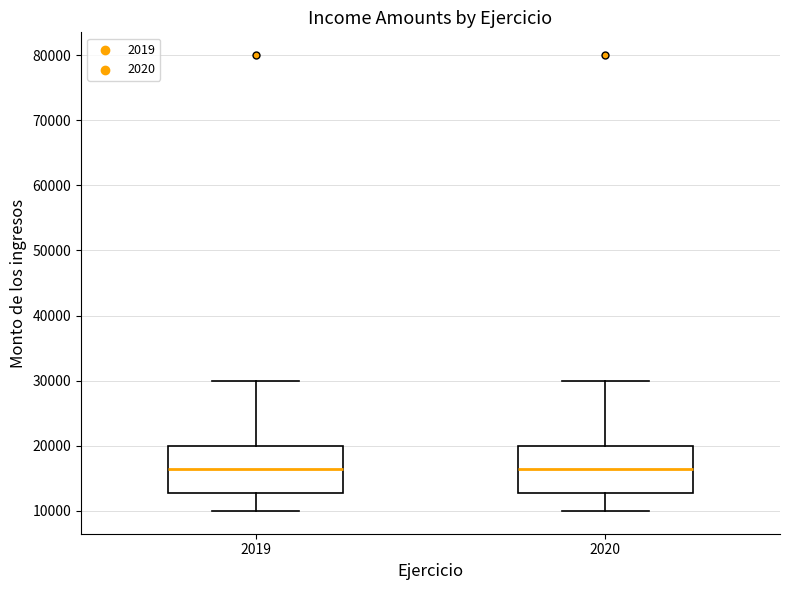

Reading left to right, read every box against the y-axis: the position of its median line, the range the box covers, and the ends of its whiskers. The values are not printed on the chart, so give them approximately, as read against the axis.

2019: median 17000, box 13000 to 20000, whiskers 10000 to 30000
2020: median 17000, box 13000 to 20000, whiskers 10000 to 30000